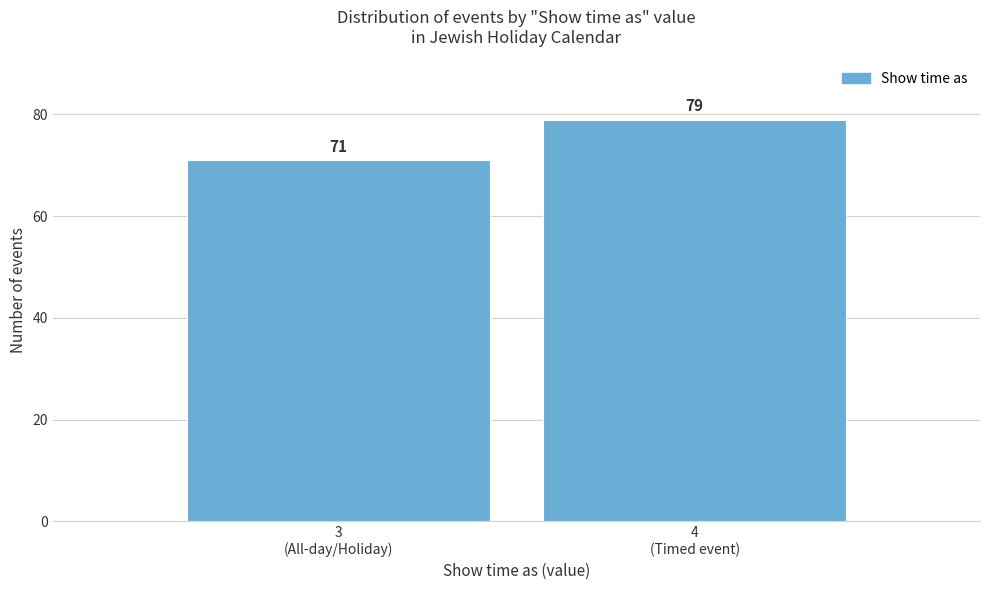

Reading left to right, extract all data points from this chart.

71	79